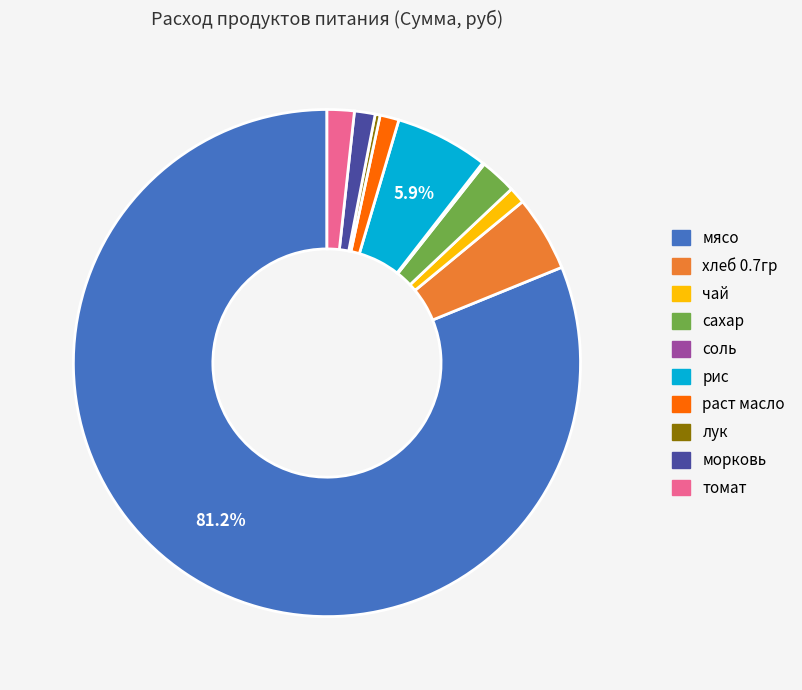

Which has a higher value, мясо or томат?

мясо